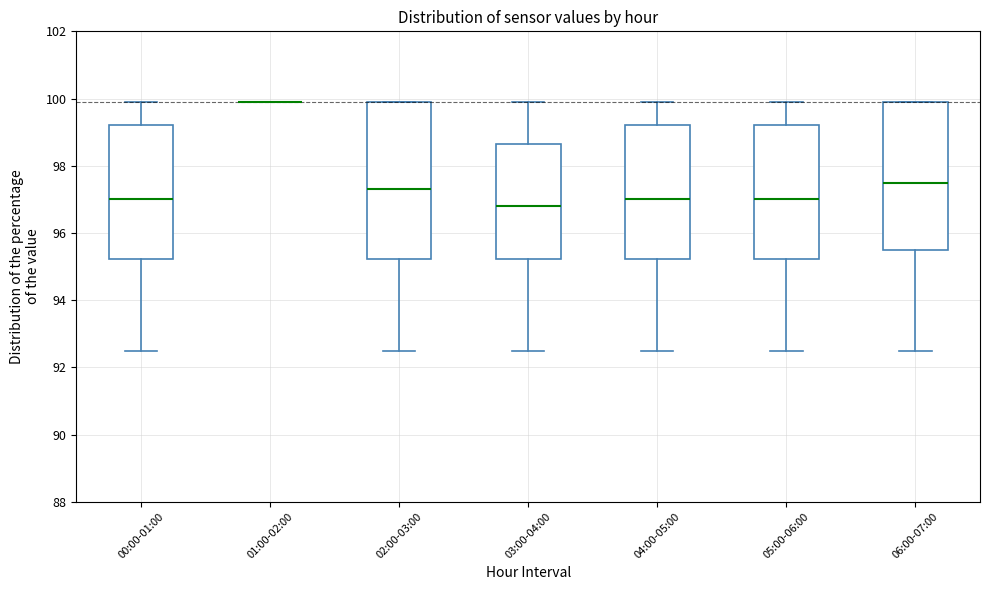

Reading left to right, transcribe this box plot: for each box, give where its median line is, the range the box spans, and where its two whiskers end, as read against the y-axis. The values are not printed on the chart, so give them approximately, as read against the axis.

00:00-01:00: median 97.0, box 95.2 to 99.2, whiskers 92.6 to 100.0
01:00-02:00: box collapsed to a line at 100.0, whiskers 100.0 to 100.0
02:00-03:00: median 97.4, box 95.2 to 100.0, whiskers 92.6 to 100.0
03:00-04:00: median 96.8, box 95.2 to 98.6, whiskers 92.6 to 100.0
04:00-05:00: median 97.0, box 95.2 to 99.2, whiskers 92.6 to 100.0
05:00-06:00: median 97.0, box 95.2 to 99.2, whiskers 92.6 to 100.0
06:00-07:00: median 97.6, box 95.6 to 100.0, whiskers 92.6 to 100.0